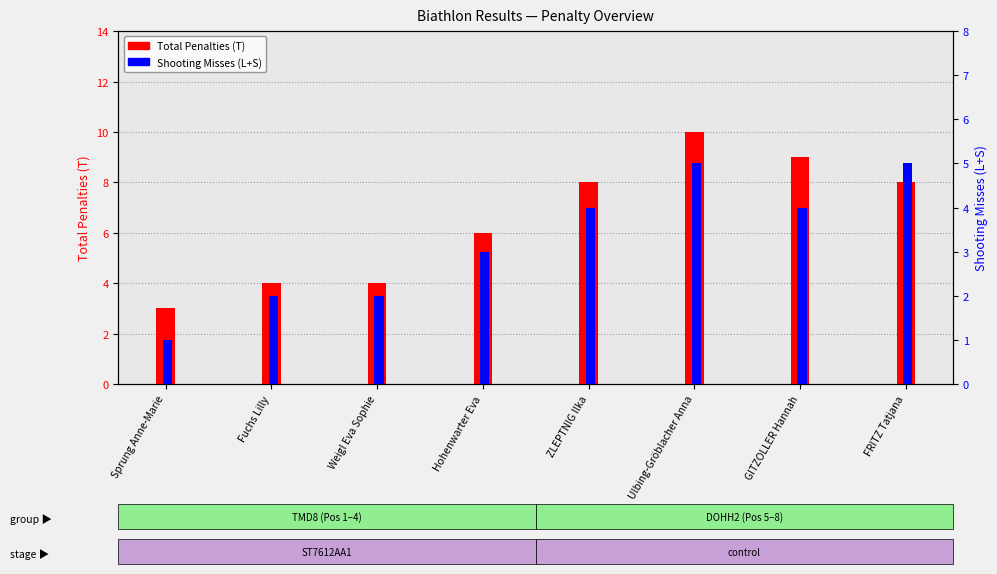

Reading right to left, list all the values displayed in this chart.

Total Penalties (T): FRITZ Tatjana=8	GITZOLLER Hannah=9	Ulbing-Gröblacher Anna=10	ZLEPTNIG Ilka=8	Hohenwarter Eva=6	Weigl Eva Sophie=4	Fuchs Lilly=4	Sprung Anne-Marie=3
Shooting Misses (L+S): FRITZ Tatjana=5	GITZOLLER Hannah=4	Ulbing-Gröblacher Anna=5	ZLEPTNIG Ilka=4	Hohenwarter Eva=3	Weigl Eva Sophie=2	Fuchs Lilly=2	Sprung Anne-Marie=1